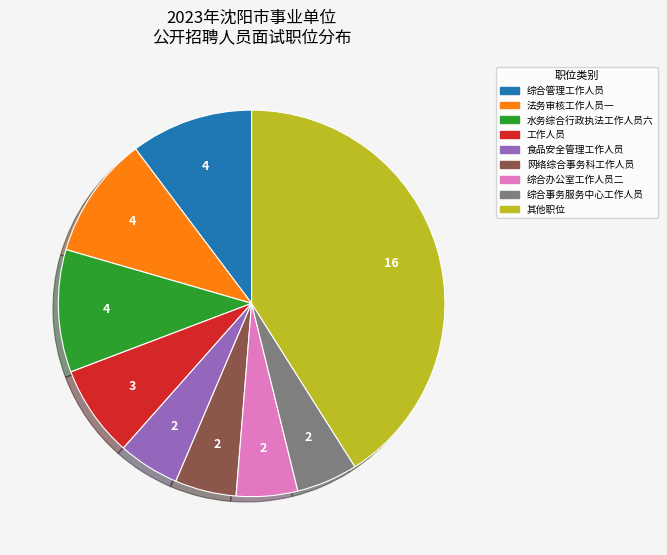

Is there any slice that represents more than half of the pie?

No